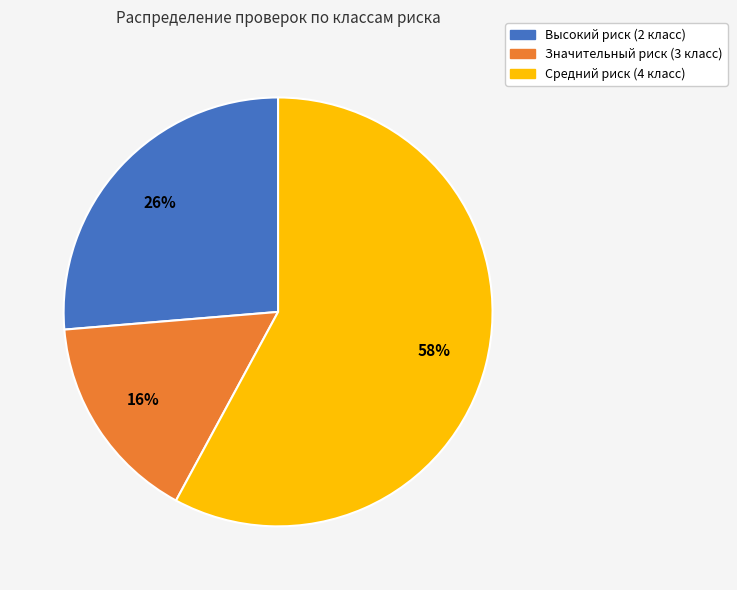

How many slices are in this pie chart?

3